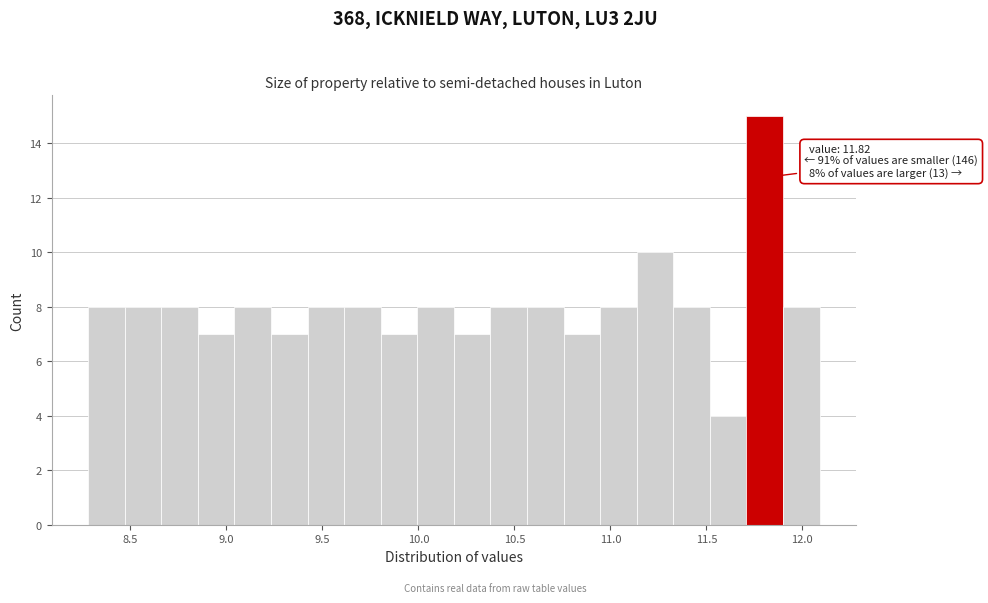

Around what value on the x-axis is the tallest bar? Give the approximate position of its centre, as read against the axis.

11.80